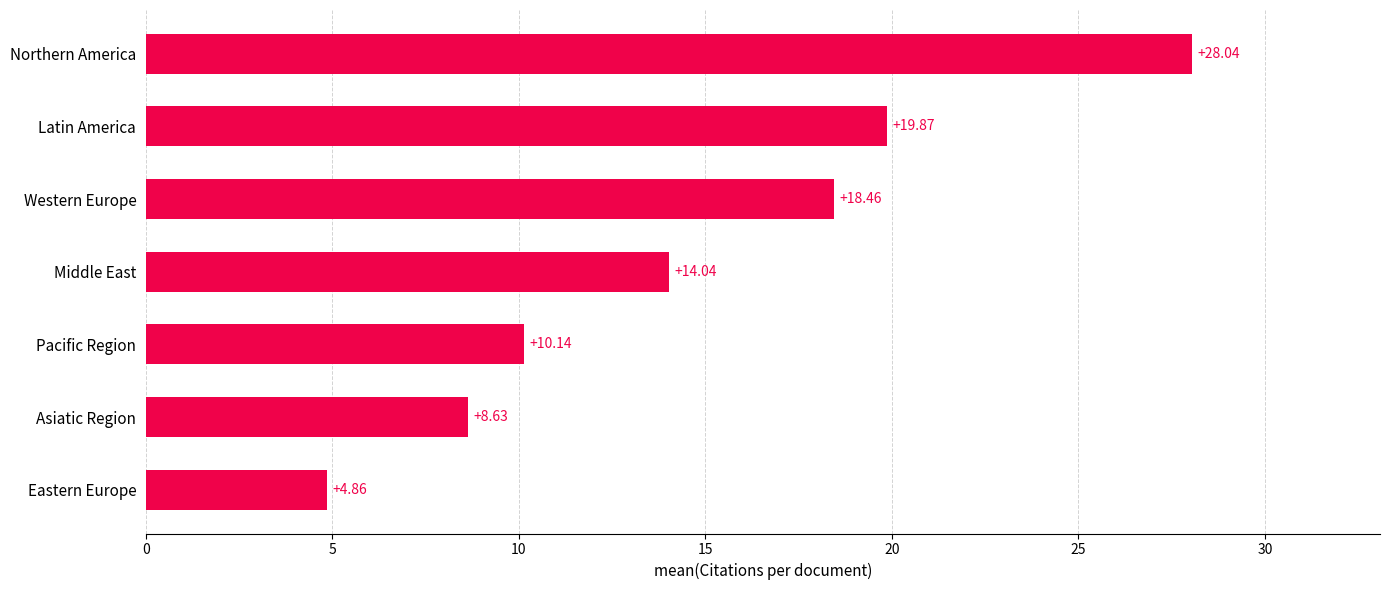

Are the bars grouped side by side (vs. stacked)?

No